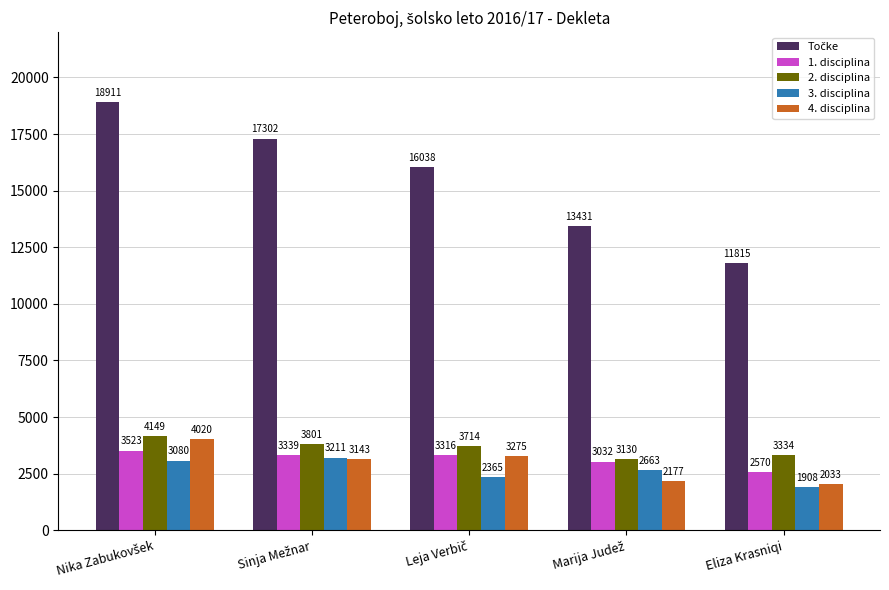

How many bars are there in total?

25